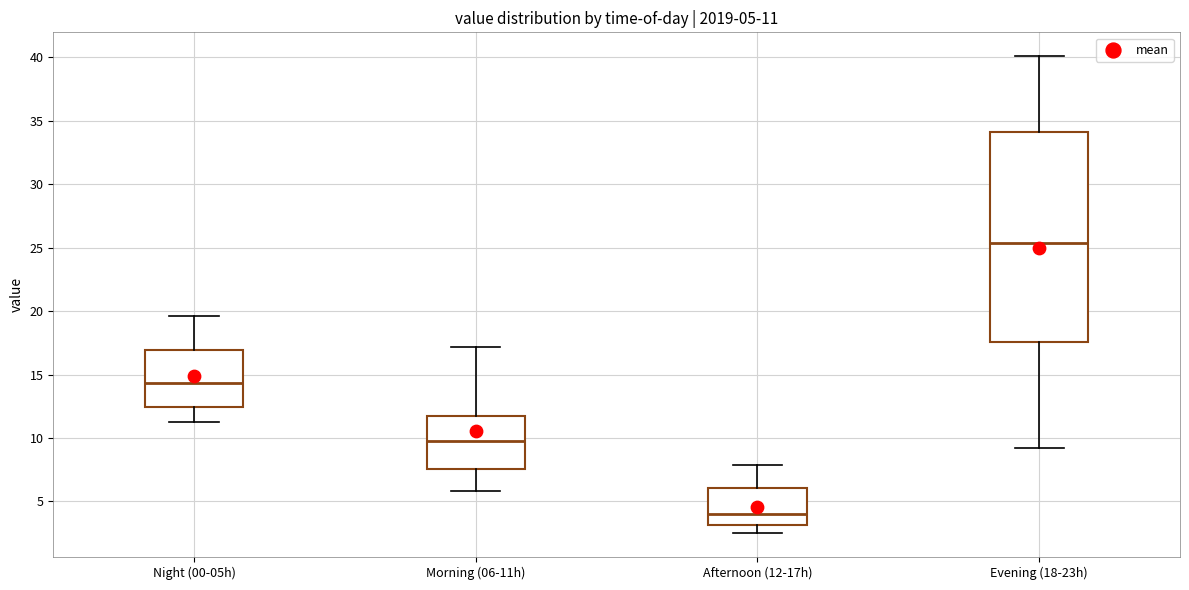

Which box has the highest median line?

Evening (18-23h)